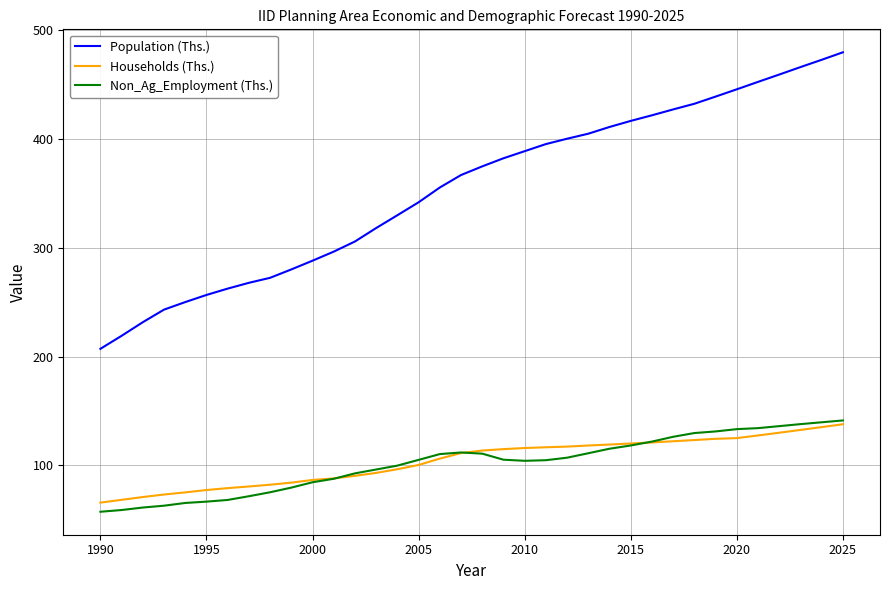

Which series has the largest total across all categories?

Population (Ths.)